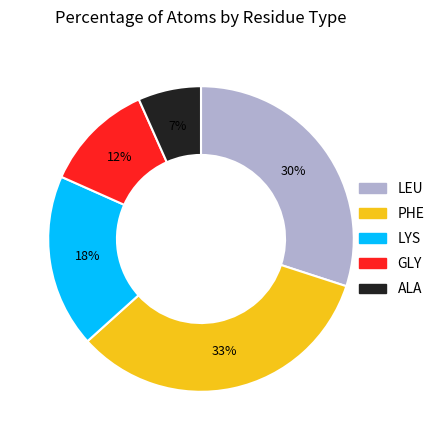

To the nearest percent, what is the combined percentage of GLY and PHE?

45%